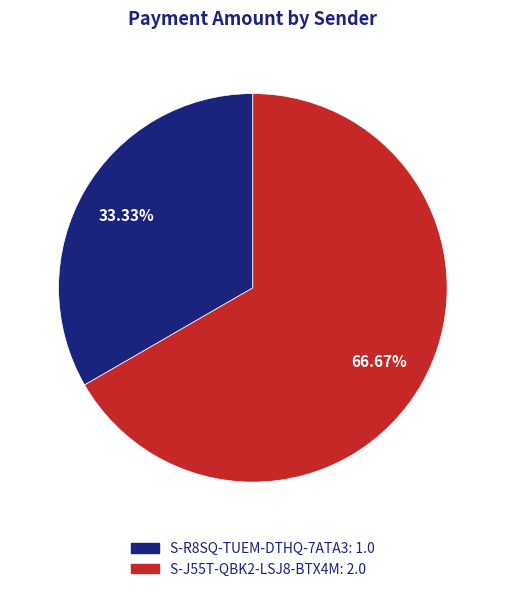

Does S-R8SQ-TUEM-DTHQ-7ATA3 account for over 50% of the chart?

No